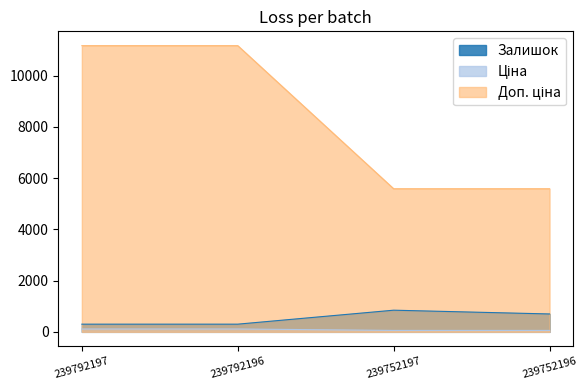

Rank the series by their maximum value, from lowest to highest.

Ціна, Залишок, Доп. ціна